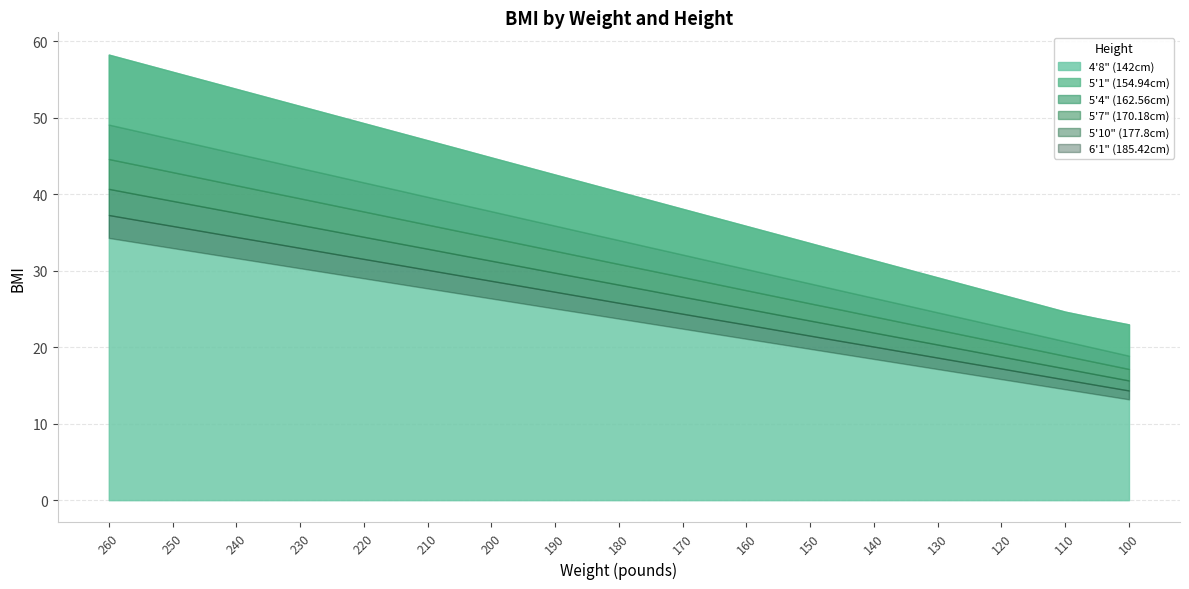

Rank the series at 230 from lowest to highest value.

6'1" (185.42cm), 5'10" (177.8cm), 5'7" (170.18cm), 5'4" (162.56cm), 5'1" (154.94cm), 4'8" (142cm)